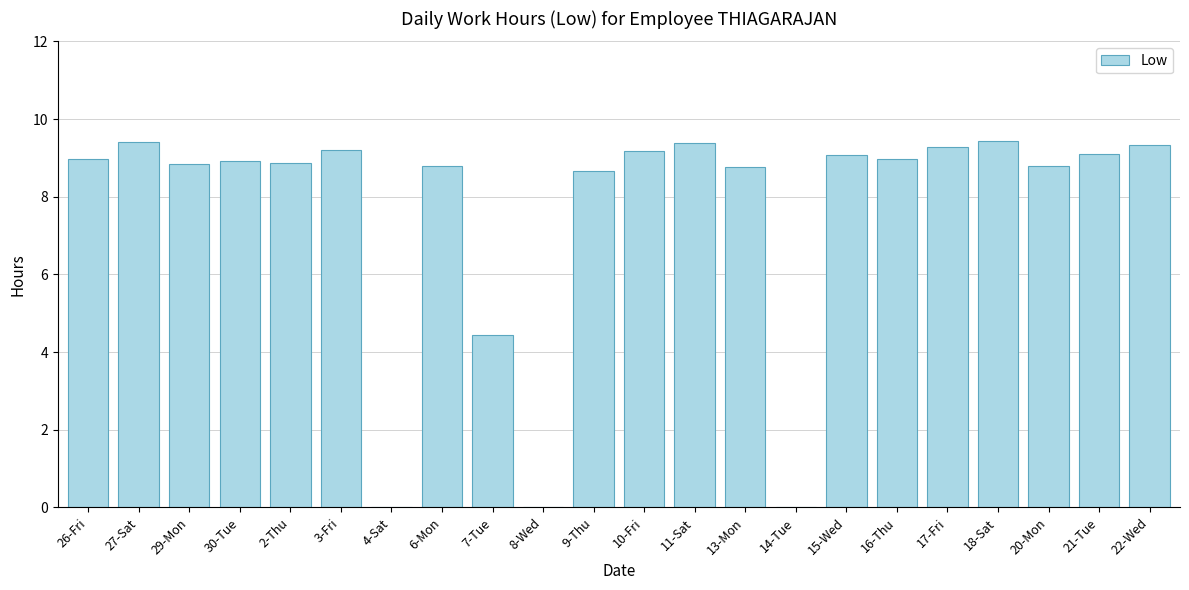

What is the sum of the values at 26-Fri and 4-Sat?

9.0